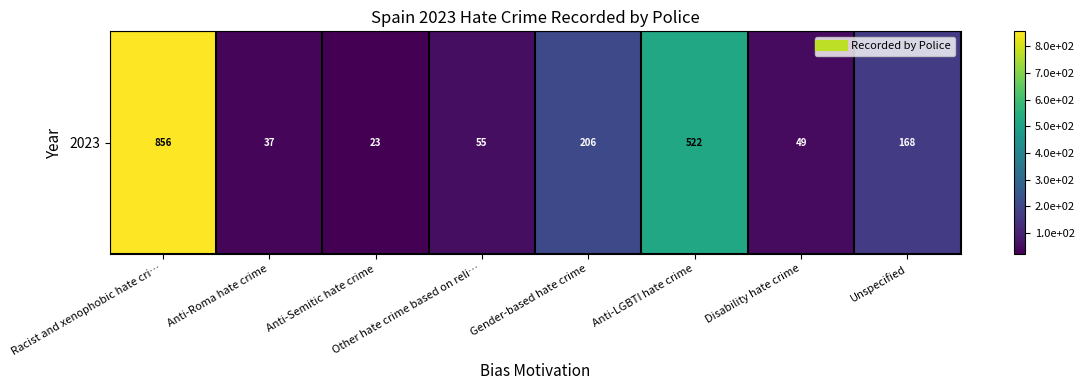

What is the minimum value shown in the chart?

23